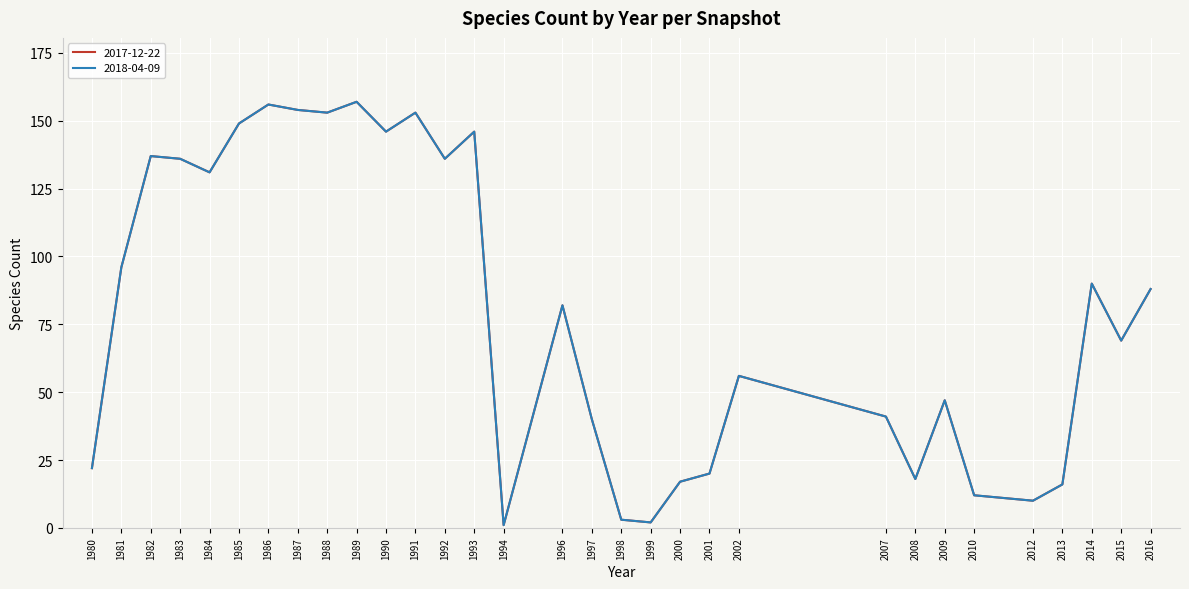

Between 1988 and 2009, which is larger?

1988